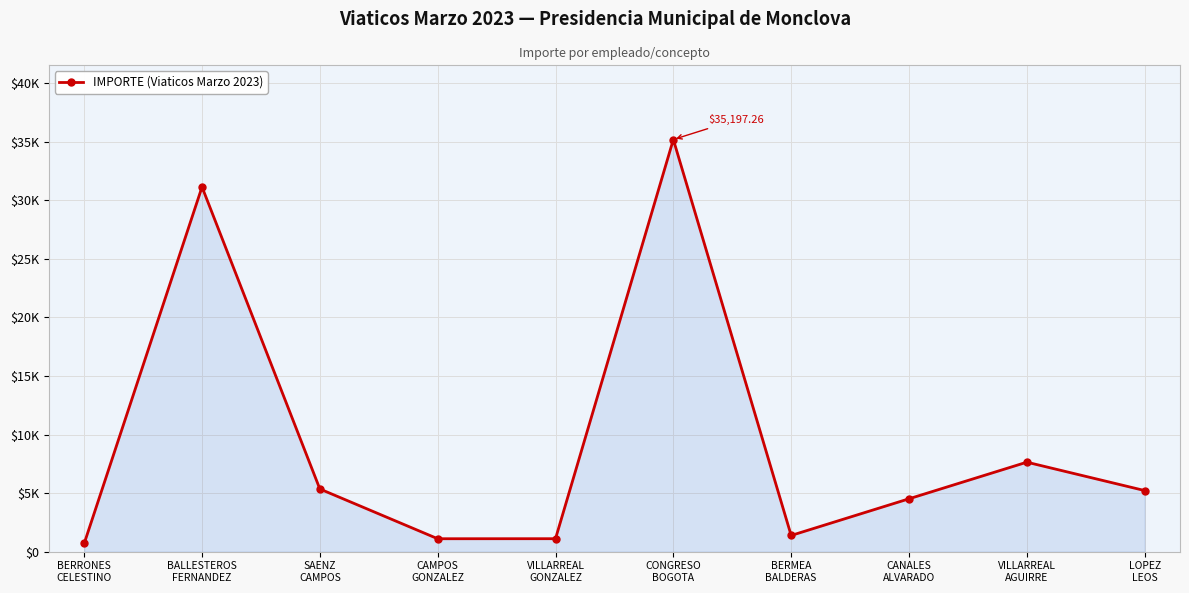

The chart shows a value of 1618.4 at CAMPOS
GONZALEZ. True or false?

False